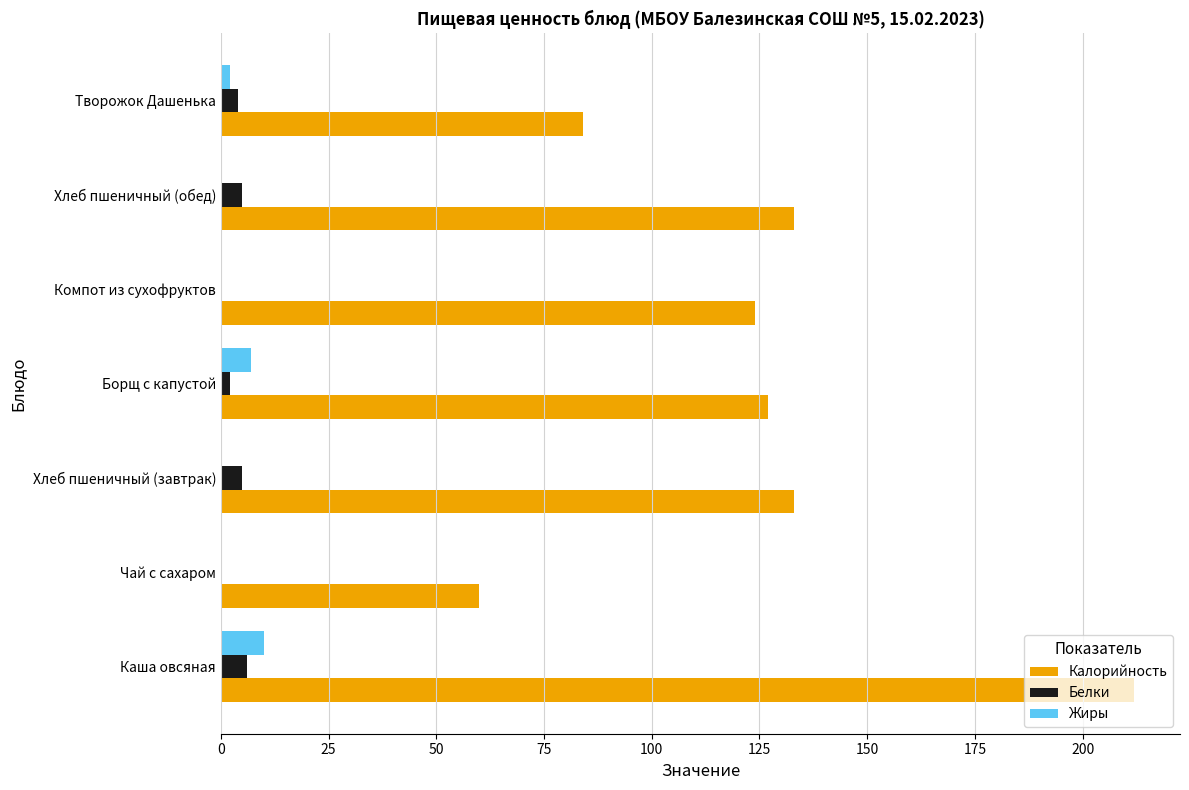

What value does the Калорийность series have at Чай с сахаром?

60